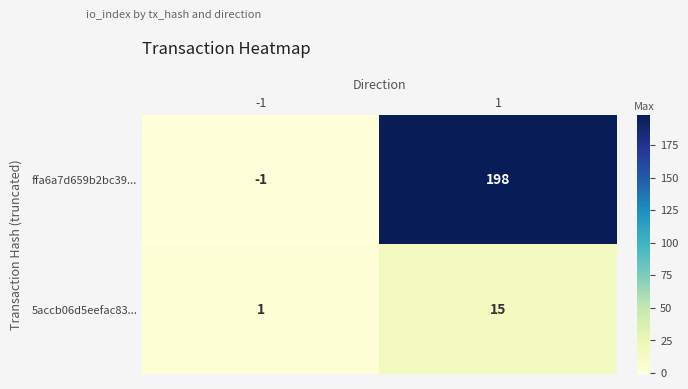

True or false: ffa6a7d659b2bc39... has a value of 0 at -1.

False